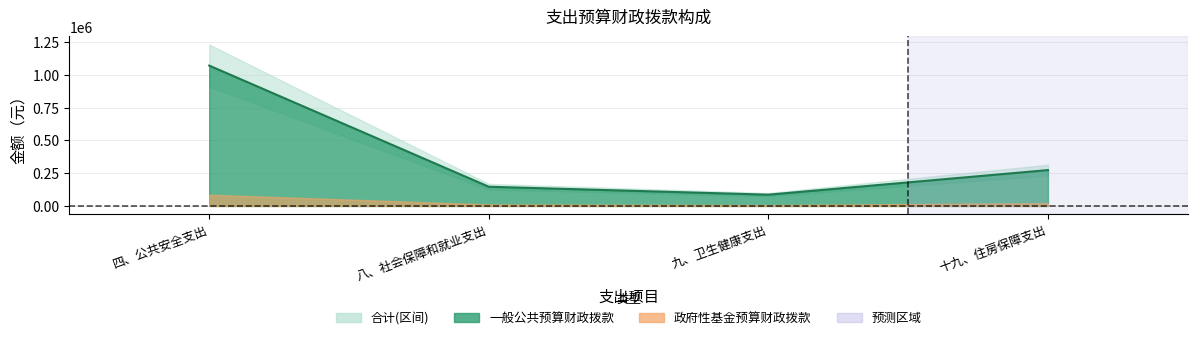

Which series changed the most between 四、公共安全支出 and 十九、住房保障支出?

合计